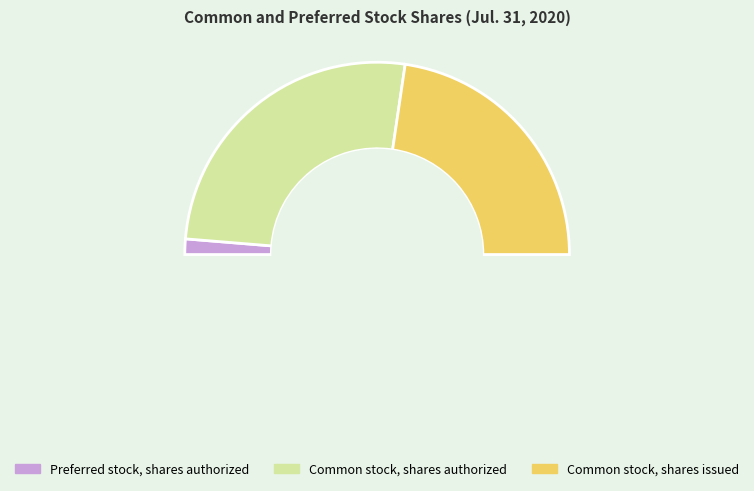

Is Common stock, shares authorized the majority of the pie?

Yes